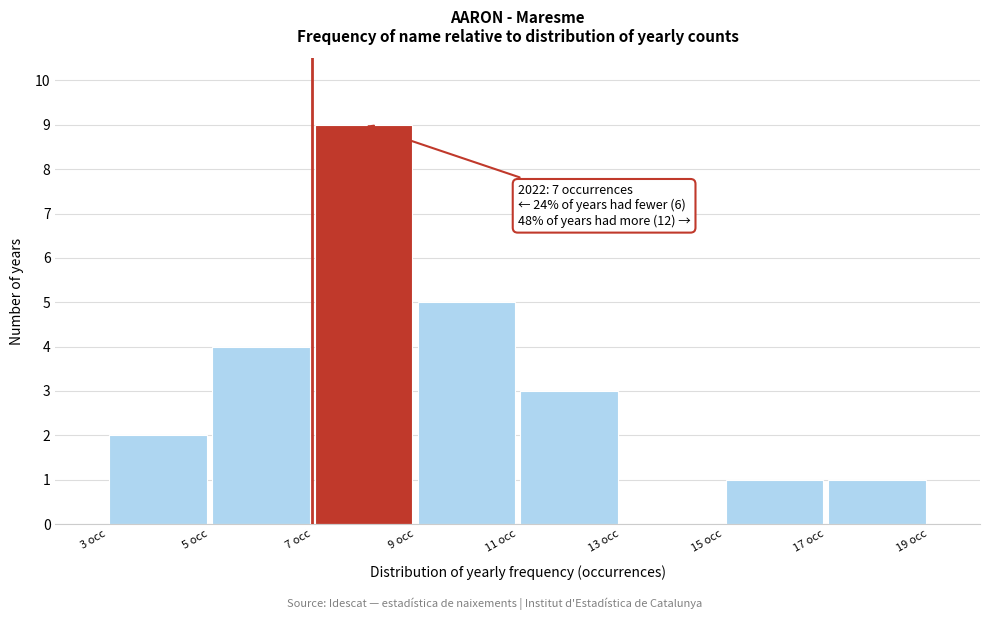

Over which range of the x-axis is the bar tallest?

7 to 9